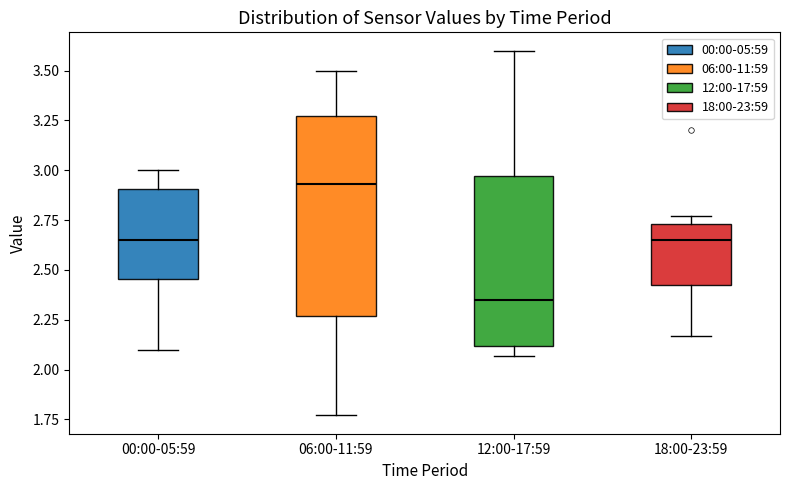

Reading left to right, read every box against the y-axis: the position of its median line, the range the box covers, and the ends of its whiskers. The values are not printed on the chart, so give them approximately, as read against the axis.

00:00-05:59: median 2.65, box 2.45 to 2.90, whiskers 2.10 to 3.00
06:00-11:59: median 2.95, box 2.25 to 3.25, whiskers 1.75 to 3.50
12:00-17:59: median 2.35, box 2.10 to 2.95, whiskers 2.05 to 3.60
18:00-23:59: median 2.65, box 2.45 to 2.75, whiskers 2.15 to 2.75 (just above the box's upper edge)